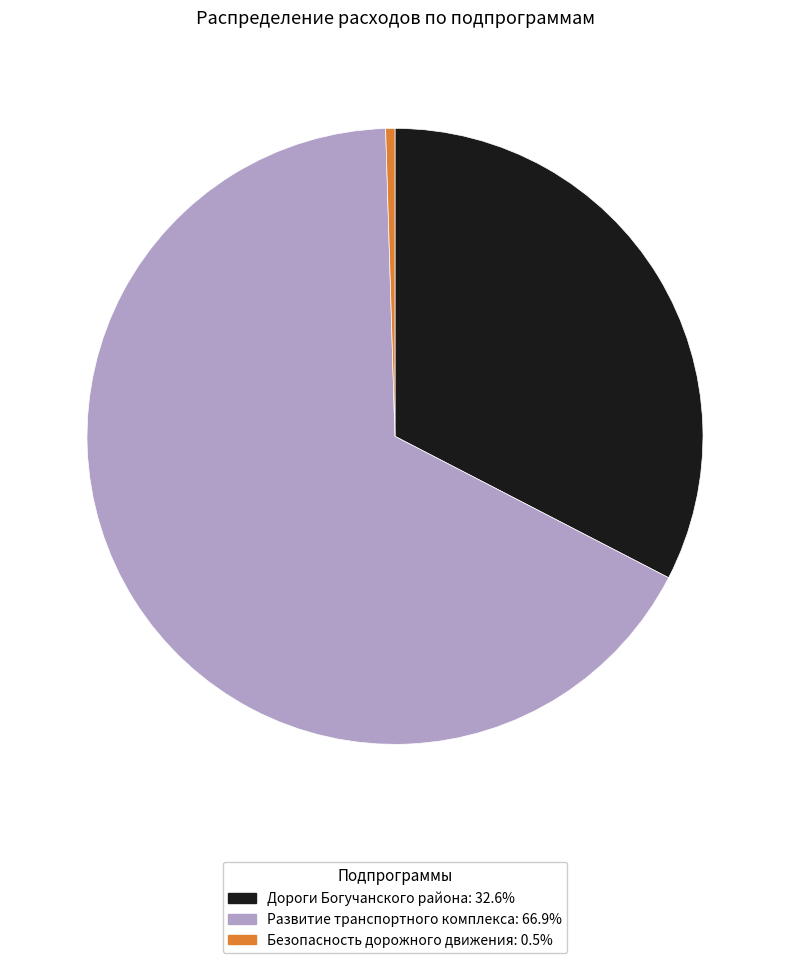

What is the largest slice in the pie chart?

Развитие транспортного комплекса